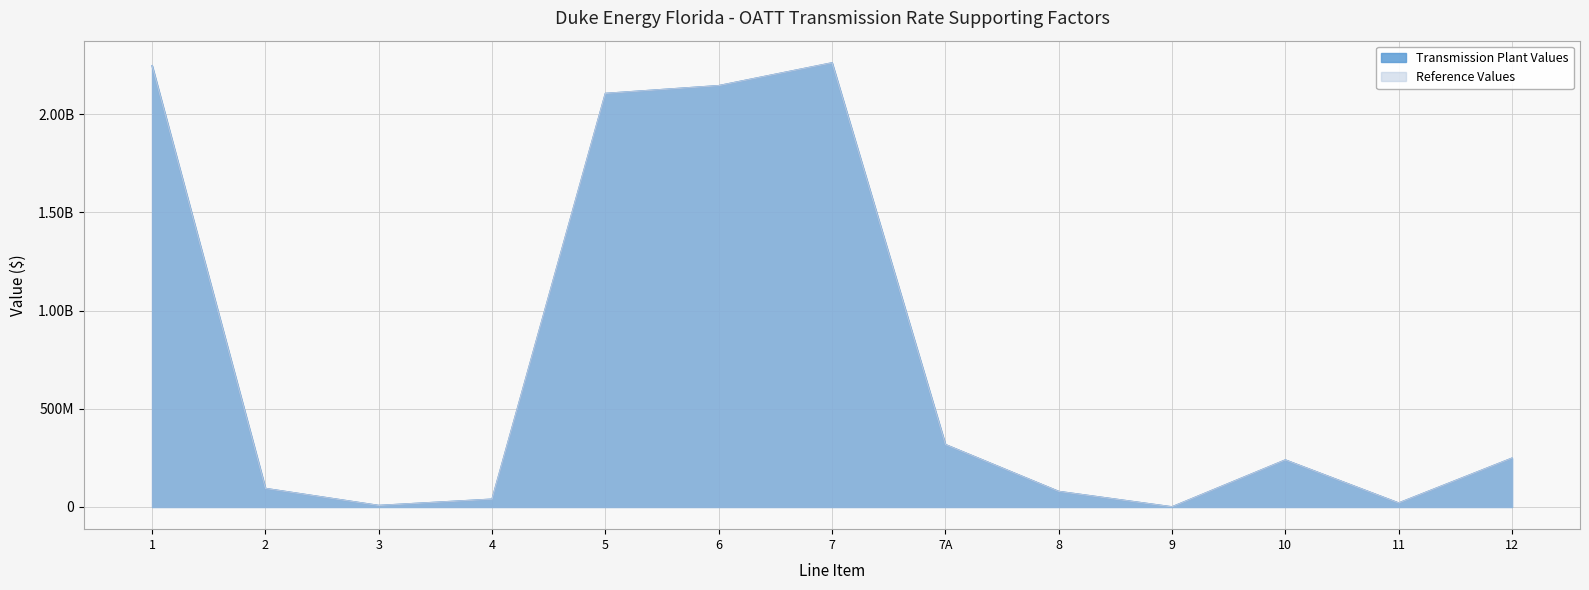

Reading left to right, list all the values displayed in this chart.

Transmission Plant Values: 1=2247109598.6	2=94149116.4	3=7566913.0	4=39584348.0	5=2105809221.1	6=2145393569.1	7=2261498258.7	7A=317814547.0	8=79058105.7	9=502890.3	10=239259331.6	11=20064186.0	12=248449563.8
Reference Values: 1=2247109598.6	2=94149116.4	3=7566913.0	4=39584348.0	5=2105809221.1	6=2145393569.1	7=2261498258.7	7A=317814547.0	8=79058105.7	9=502890.3	10=239259331.6	11=20064186.0	12=248449563.8